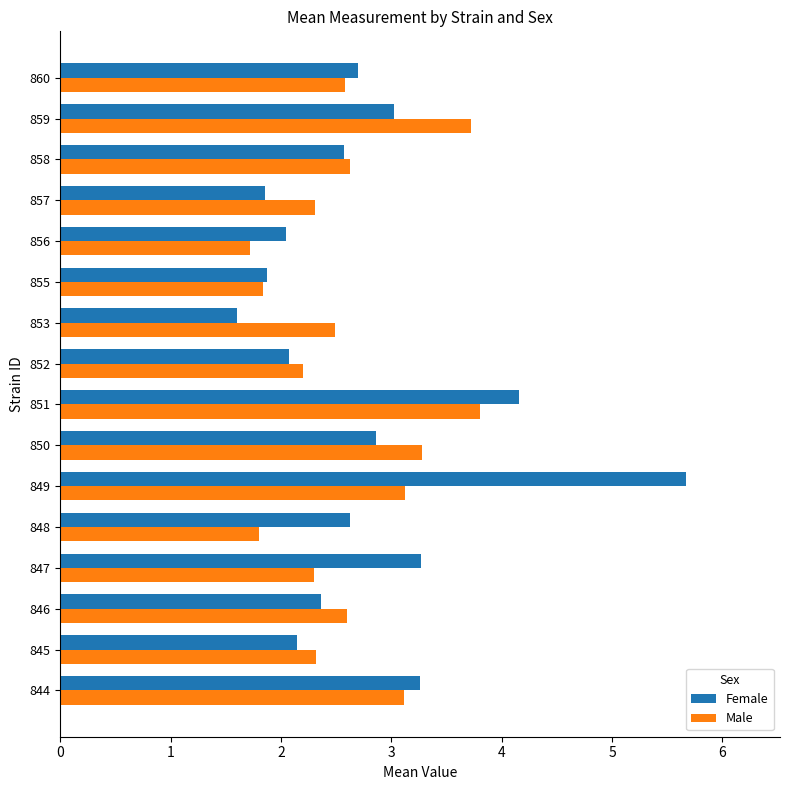

At which label does Female reach its peak?

849